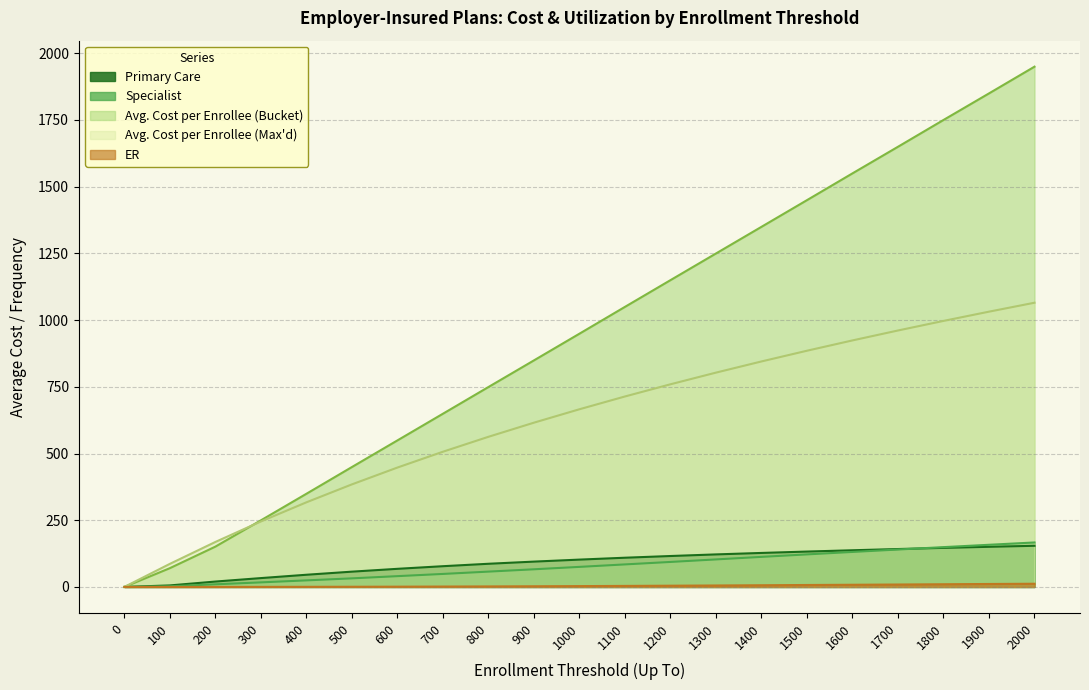

What is the difference between the Avg. Cost per Enrollee (Bucket) values at 1500 and 500?

1000.1